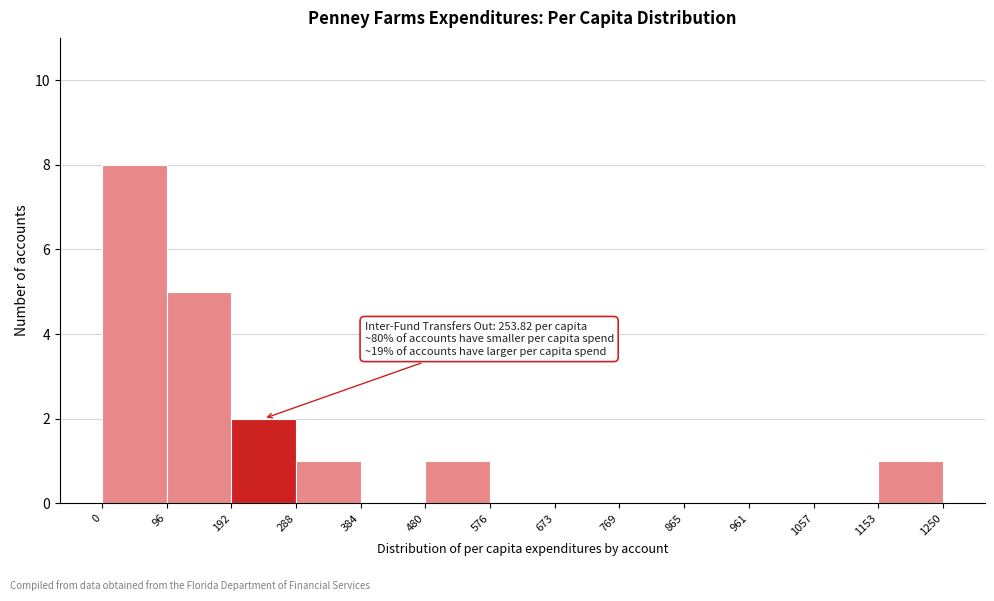

Which range on the x-axis has the tallest bar?

0 to 96